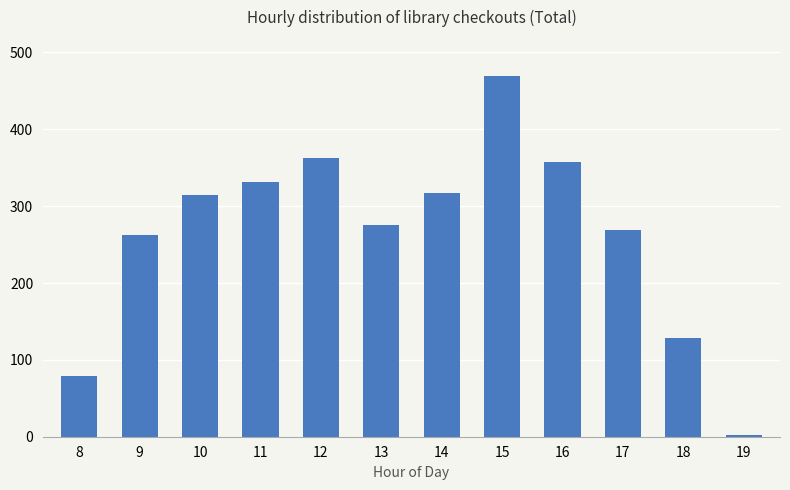

Reading left to right, transcribe all the data shown in this chart.

79	263	314	332	363	276	317	470	358	269	128	2